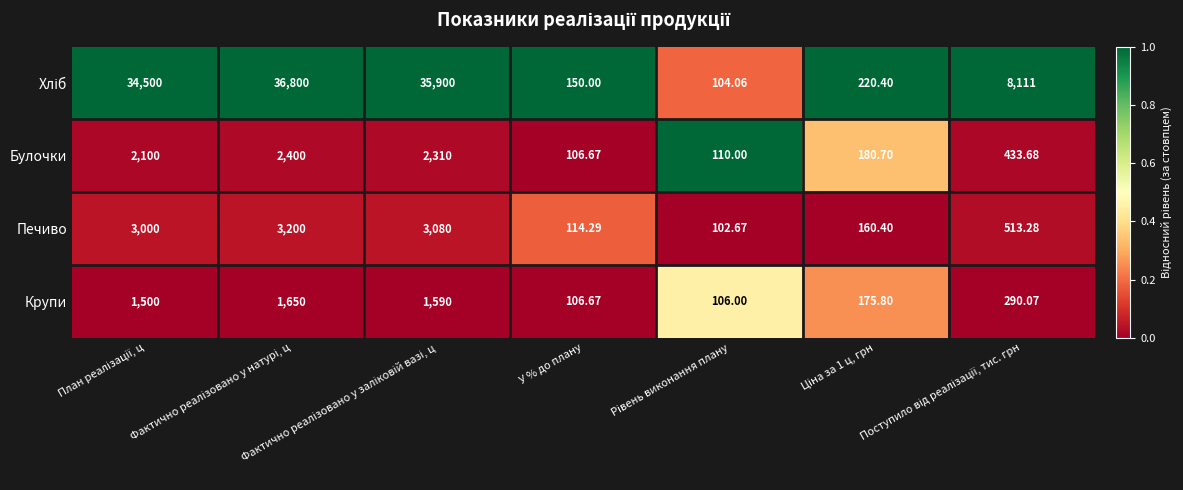

How many data points in Печиво are less than 513?

3